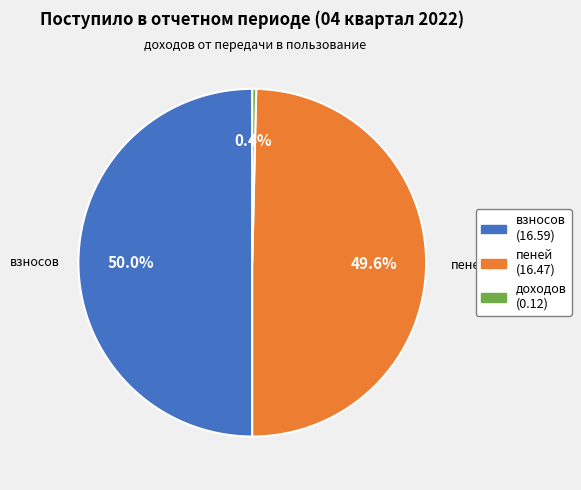

Which slice is the smallest?

доходов от передачи в пользование